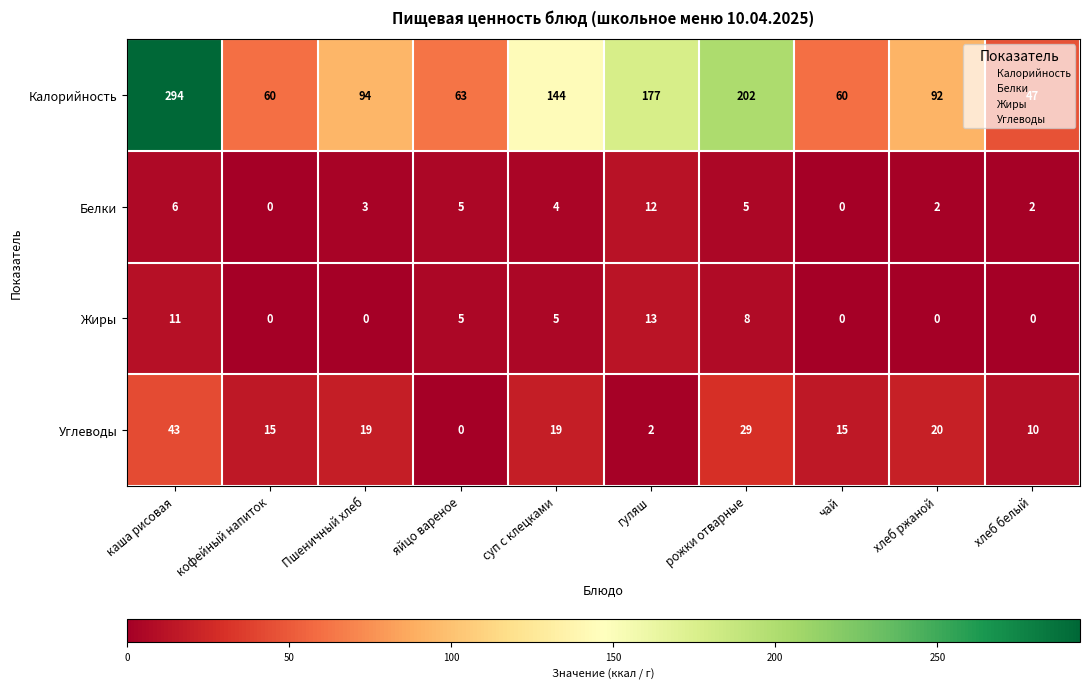

Rank the series by their maximum value, from lowest to highest.

Белки, Жиры, Углеводы, Калорийность